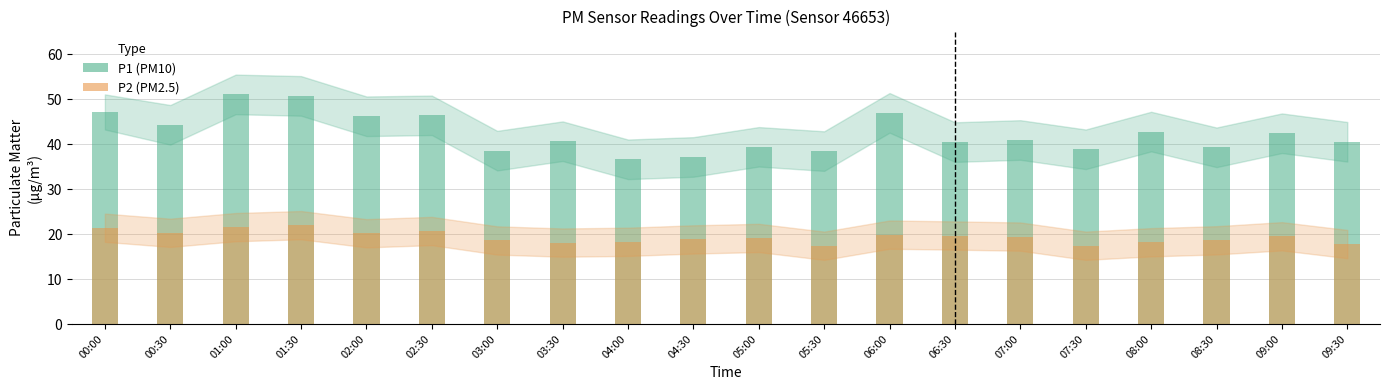

Are the bars horizontal?

No